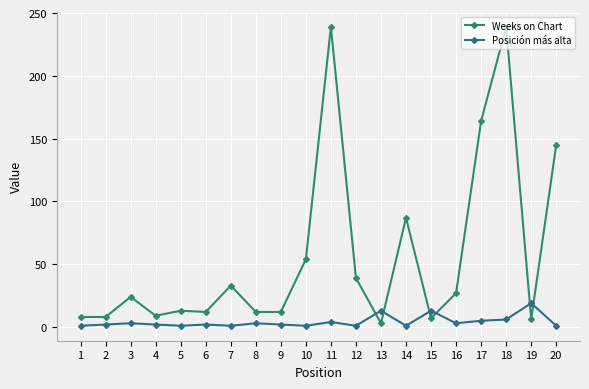

Count the number of categories in the chart.

20